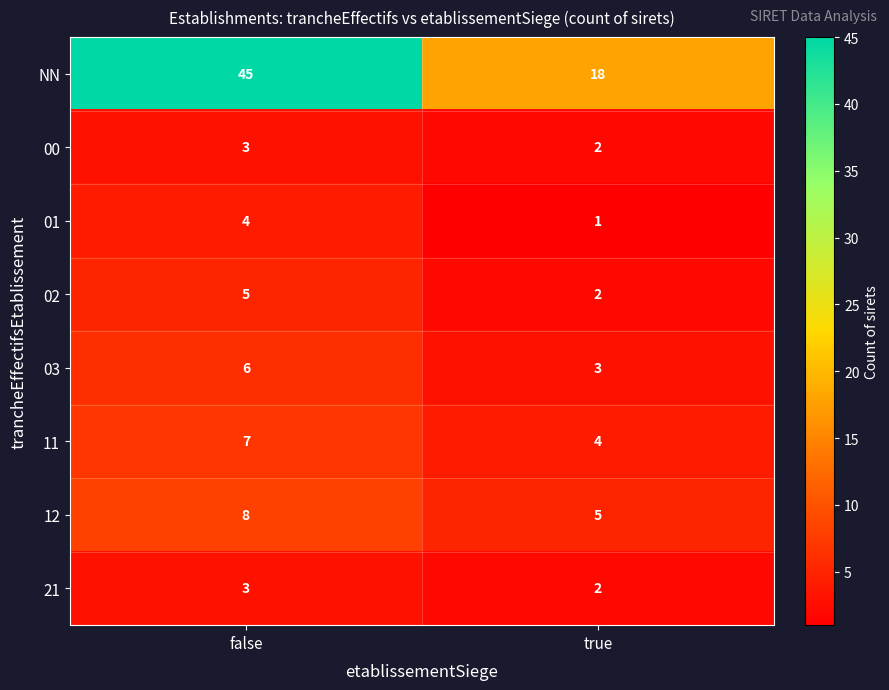

The 11 series shows 7 at false. True or false?

True